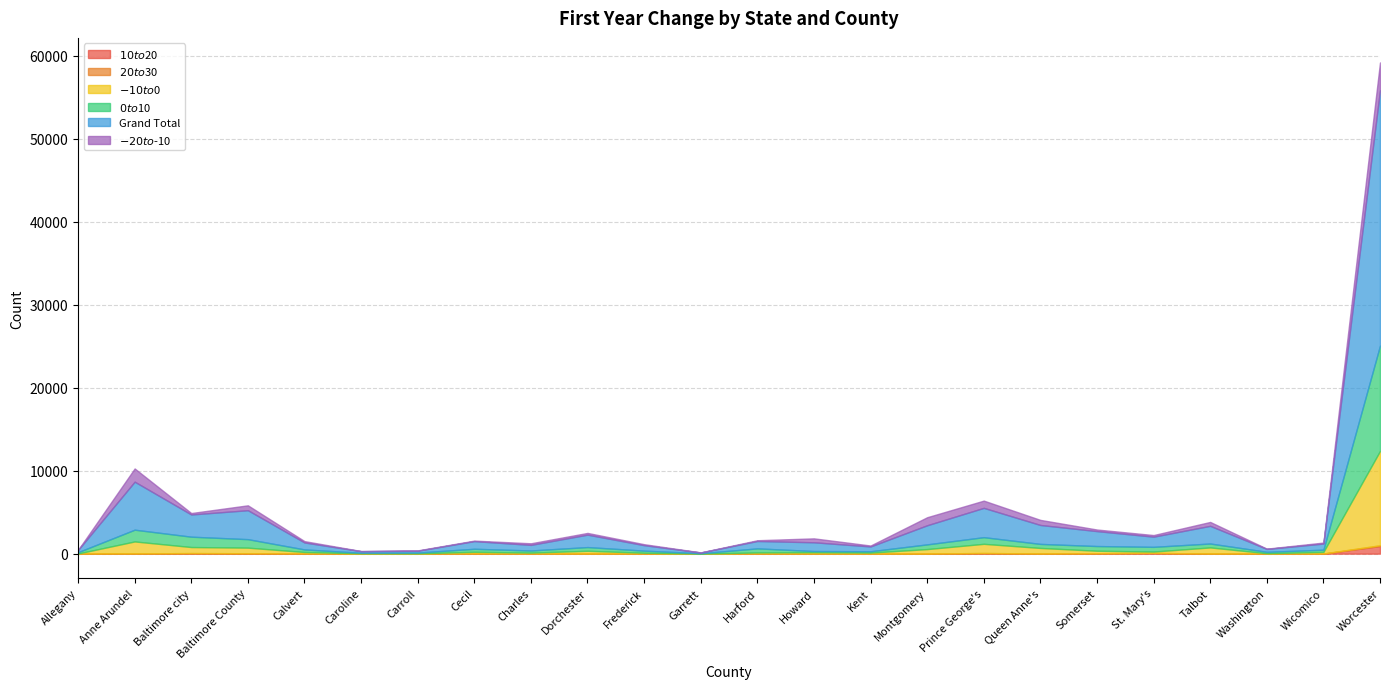

What is the total value across all series at Talbot?

3822